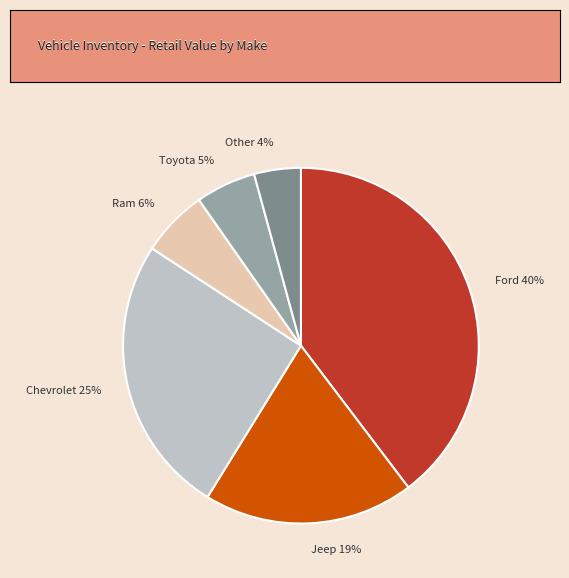

To the nearest percent, what is the difference between the Jeep 19% and Ford 40% slice percentages?

21%